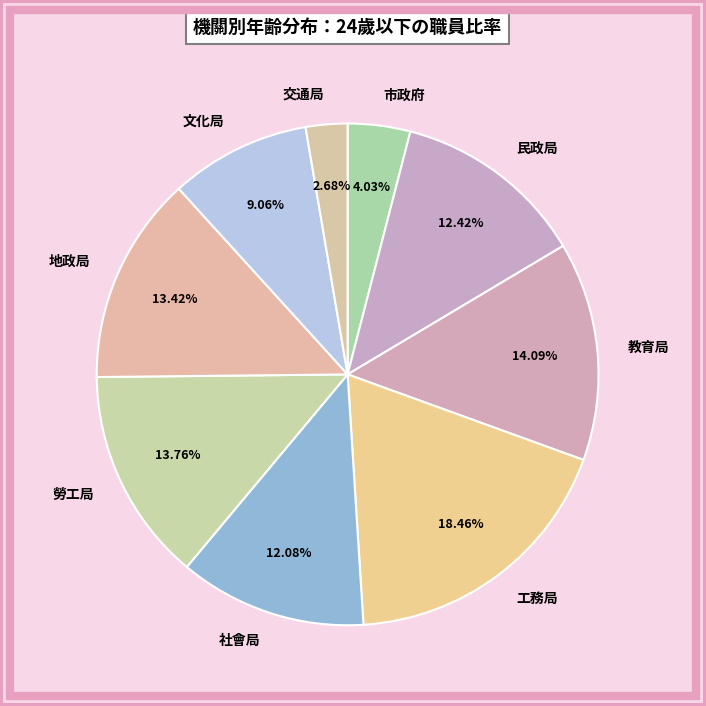

Does any single category account for the majority?

No